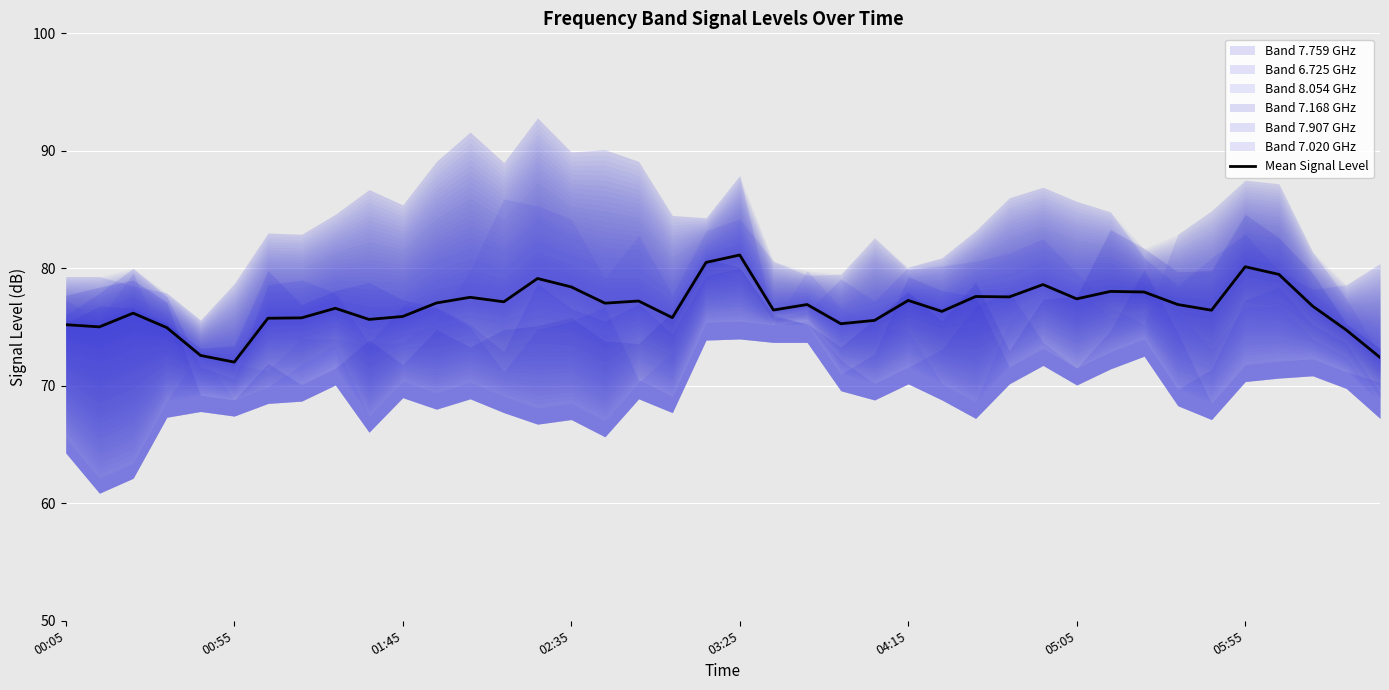

What is the highest value of the Mean Signal Level series?

81.1